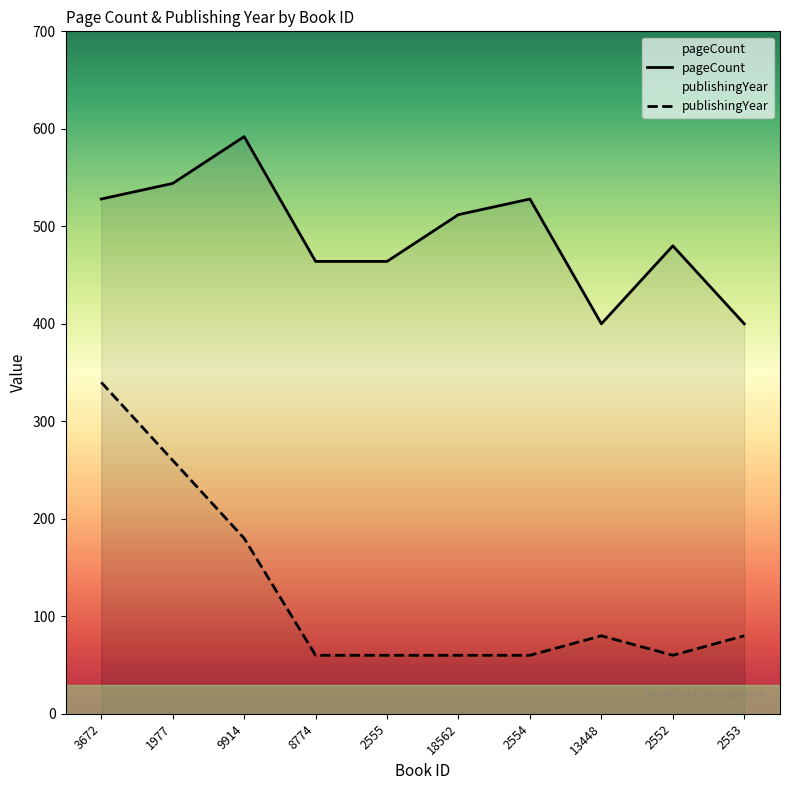

True or false: publishingYear and pageCount cross at least once.

False